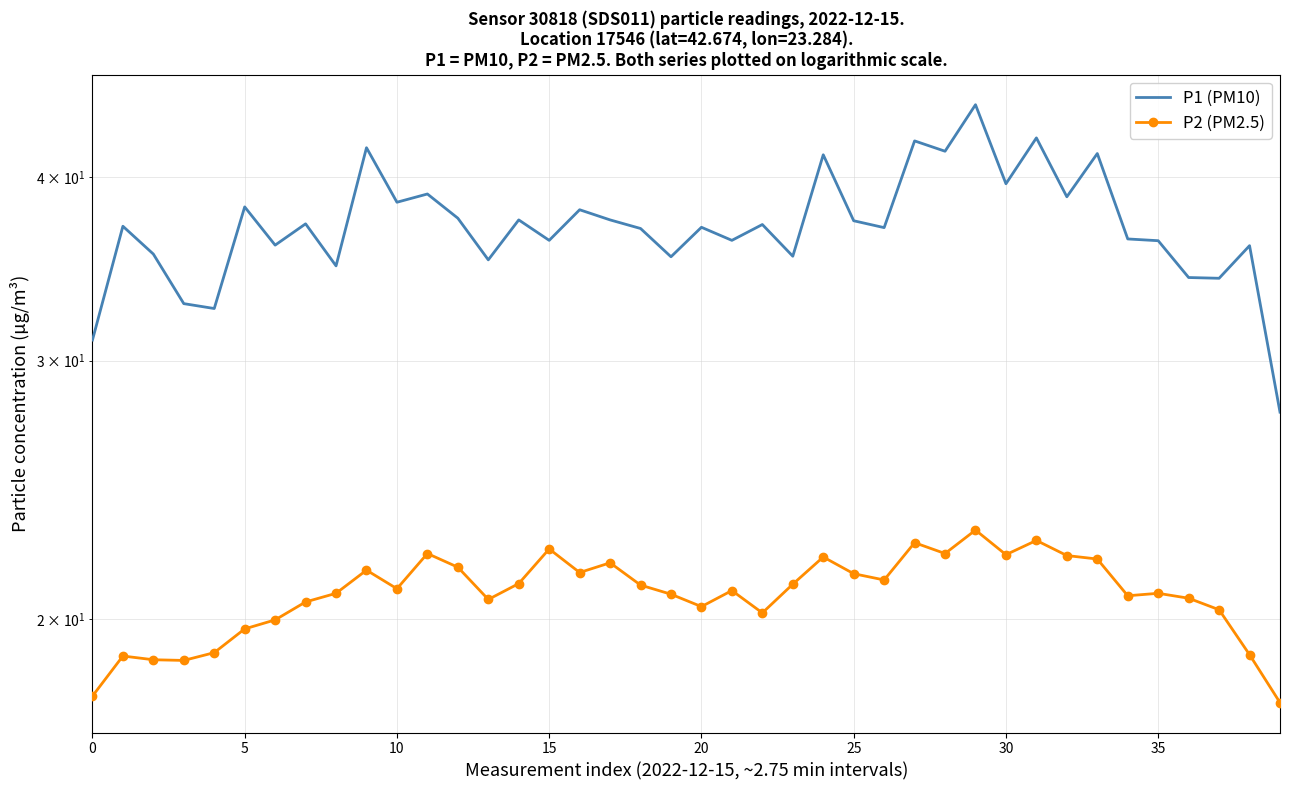

Which category has the highest value across all series?

29